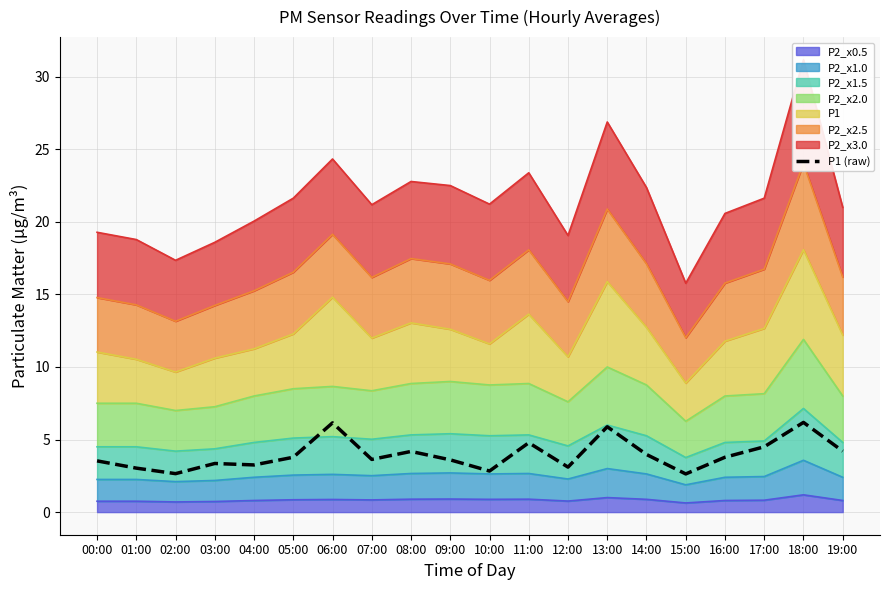

True or false: there are more than 2 points higher than both neighbors.

True